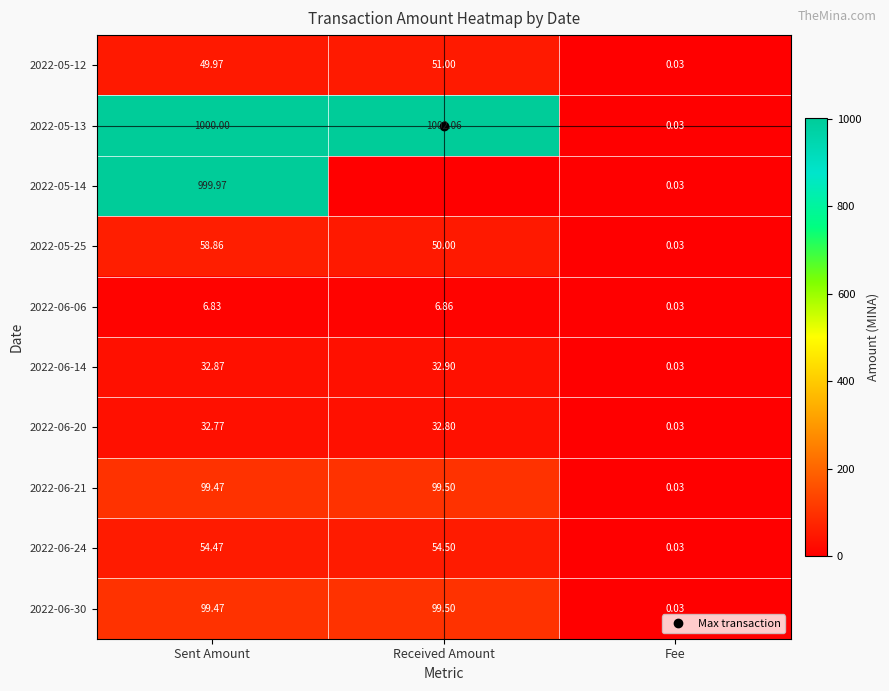

Which series changed the most between Sent Amount and Received Amount?

2022-05-14